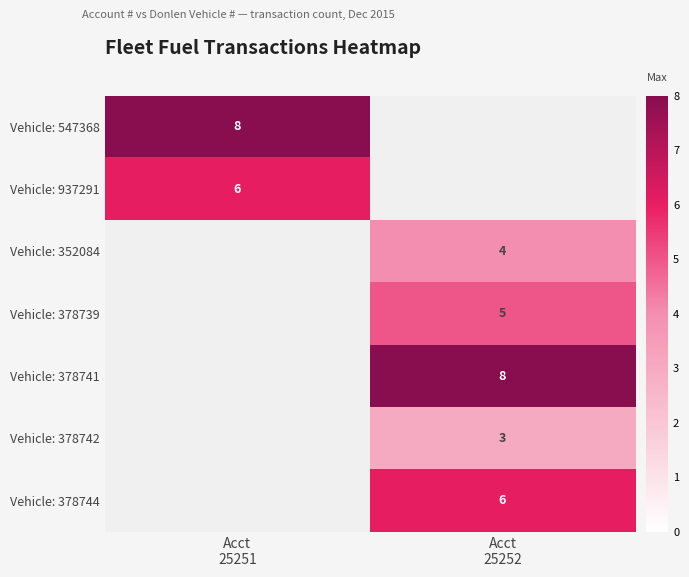

The Vehicle: 378741 series shows 11.1 at Acct 25252. True or false?

False